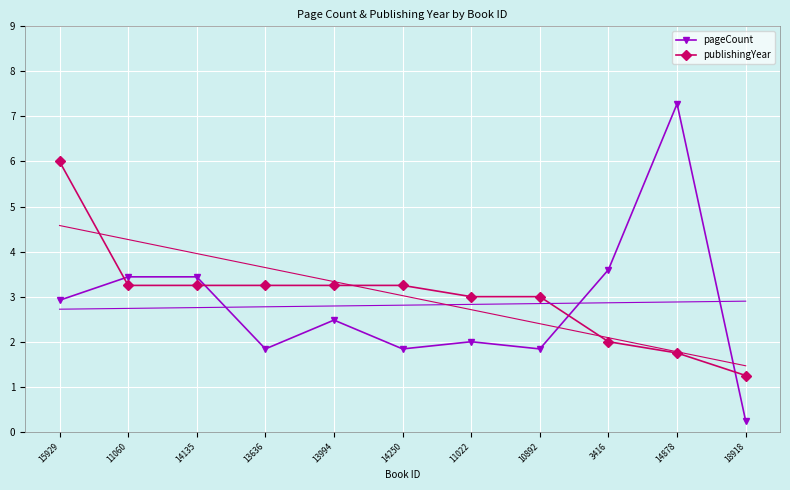

How many values in the publishingYear series exceed 3?

6